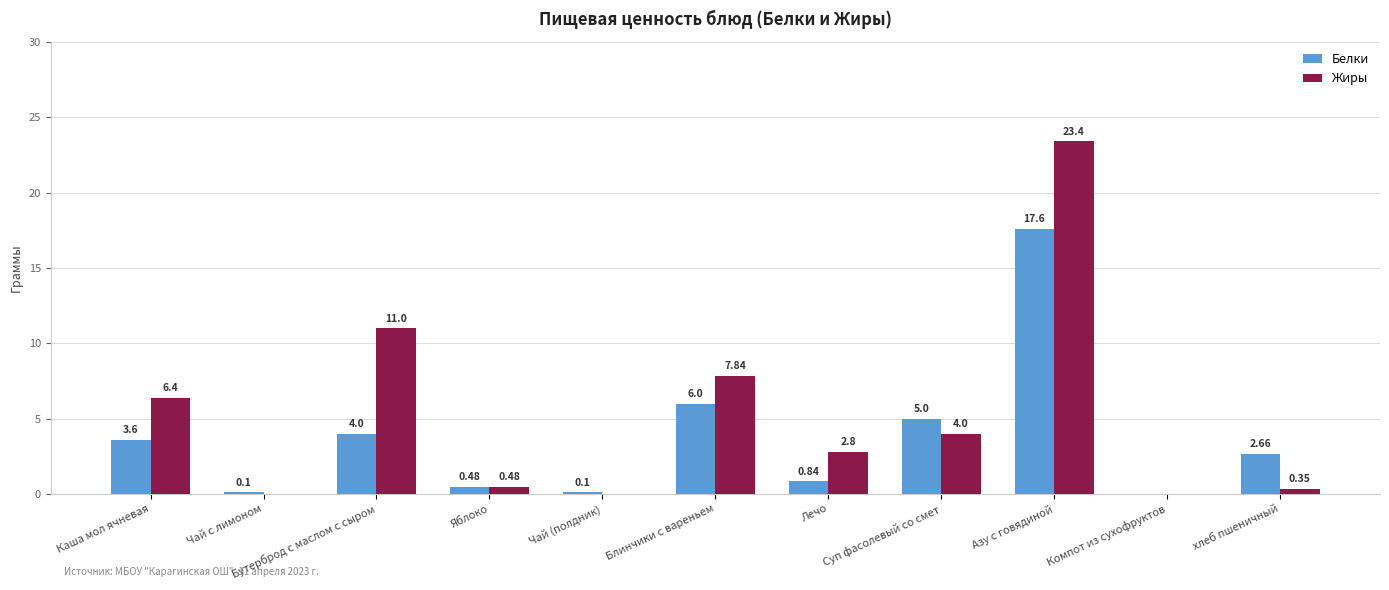

Is it true that Белки equals 0.9 at хлеб пшеничный?

False